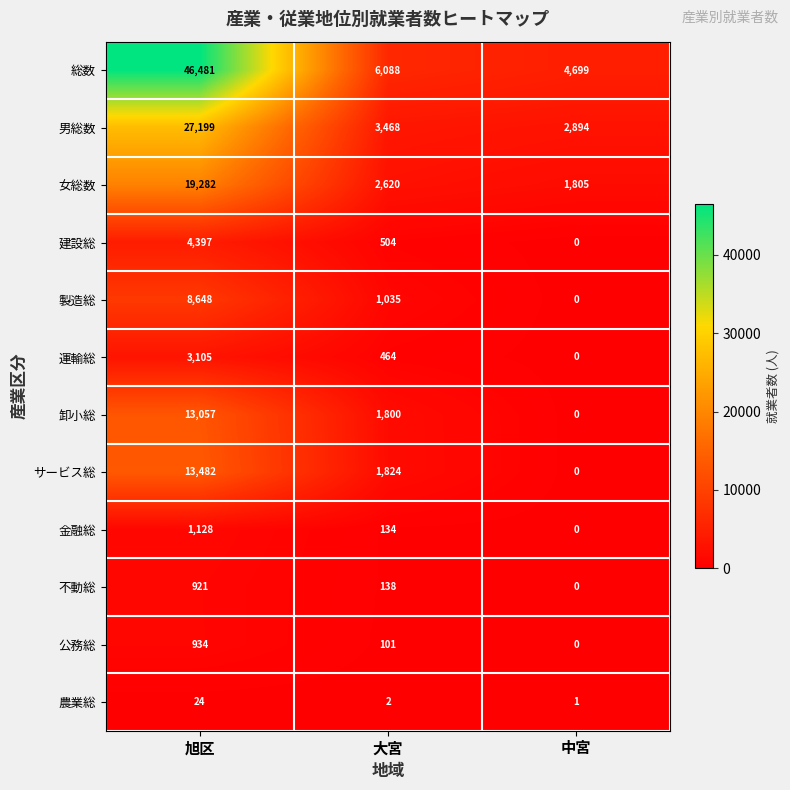

The 男総数 series shows 3468 at 大宮. True or false?

True